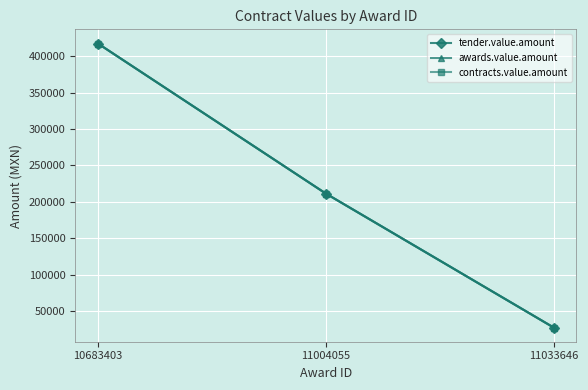

Reading left to right, what are all the values shown in this chart?

tender.value.amount: 417176.6	211544.3	27840.0
awards.value.amount: 417176.6	211544.3	27840.0
contracts.value.amount: 417176.6	211544.3	27840.0